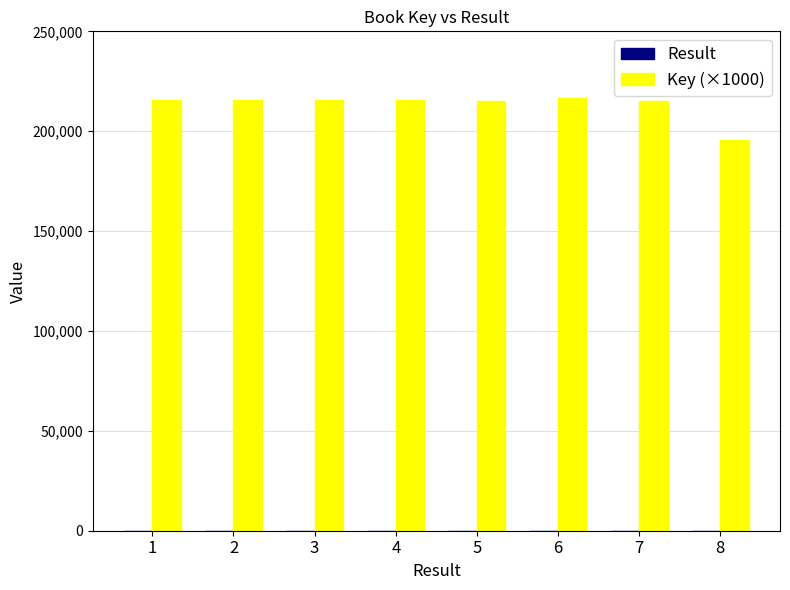

What is the maximum value shown in the chart?

216453.4